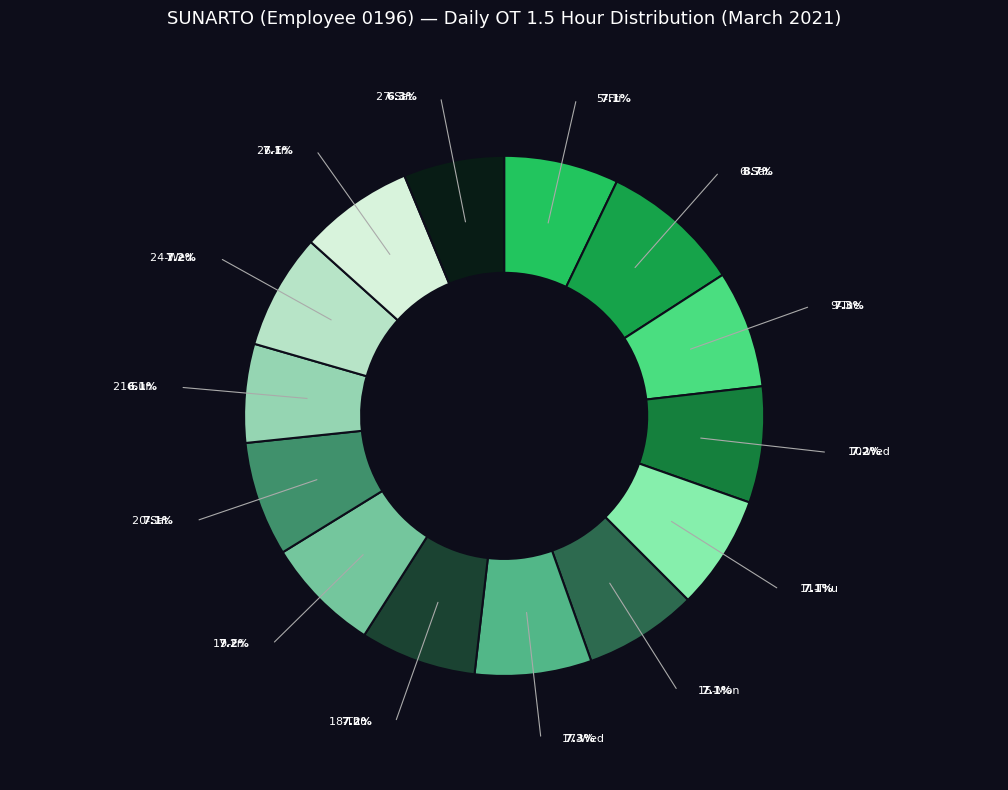

Between 9-Tue and 27-Sat, which is larger?

9-Tue